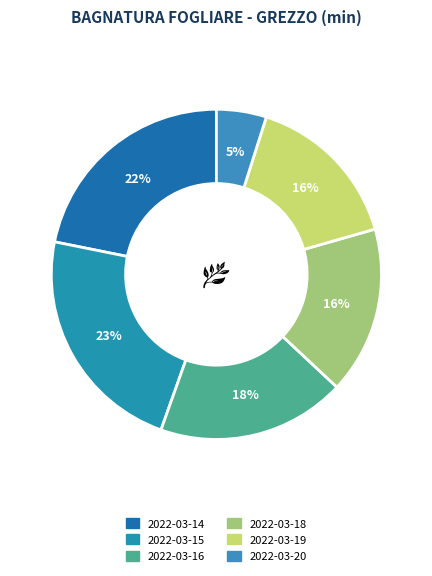

Does any single category account for the majority?

No